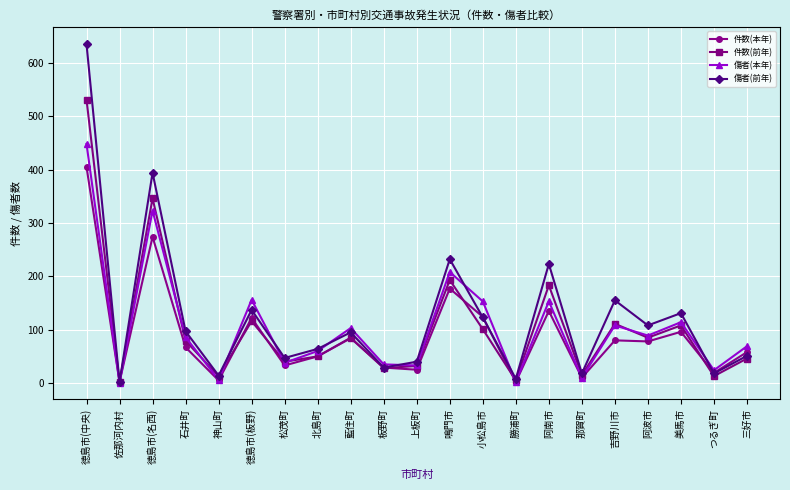

Which series has the largest total across all categories?

傷者(前年)